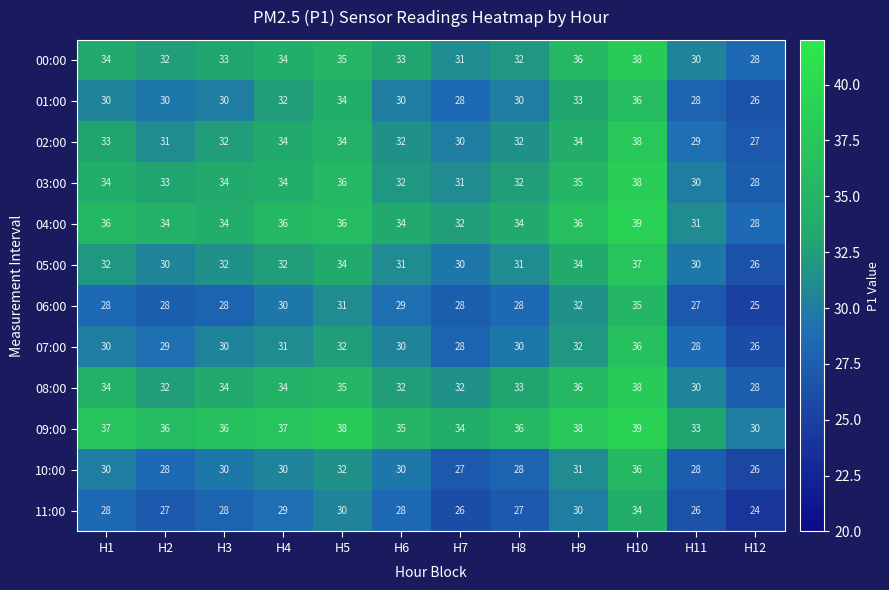

What is the minimum value shown in the chart?

24